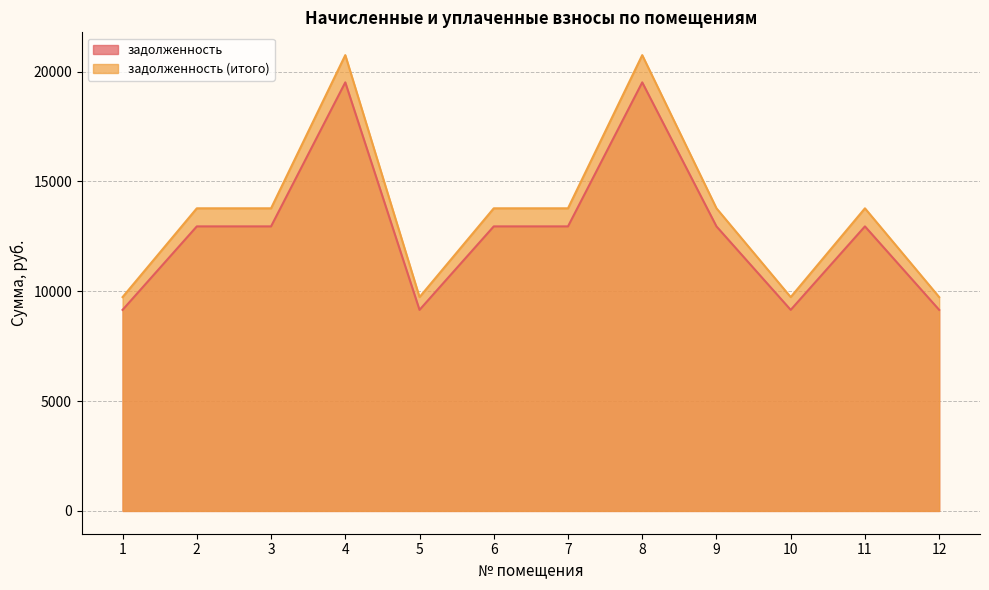

What are all the series names shown in the legend?

задолженность, задолженность (итого)